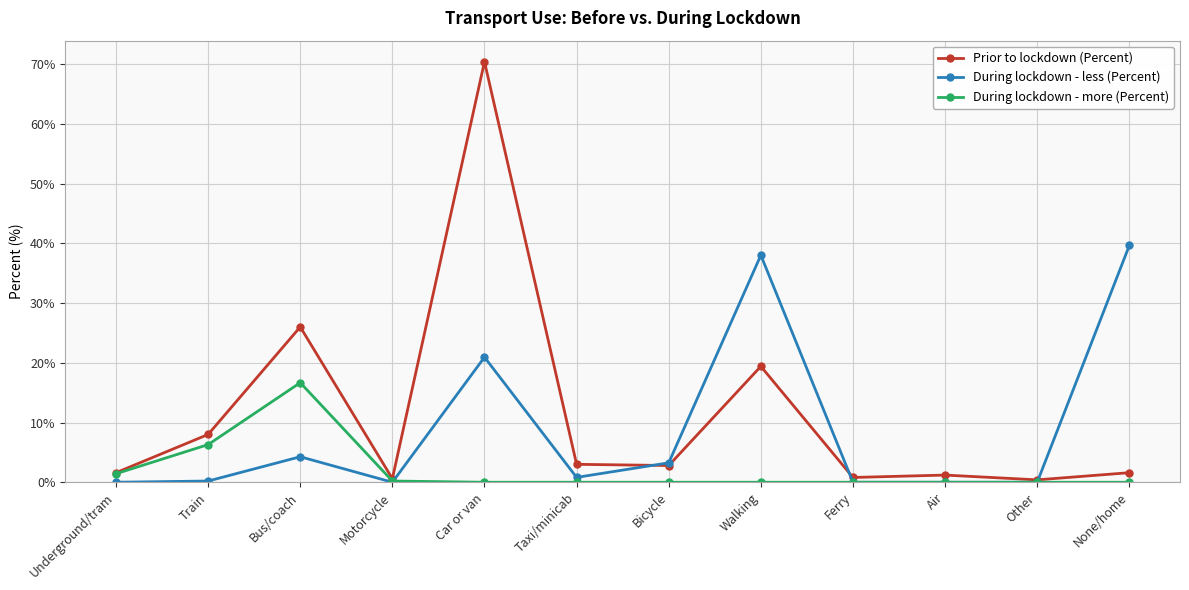

What is the approximate value of Prior to lockdown (Percent) at None/home?

1.6